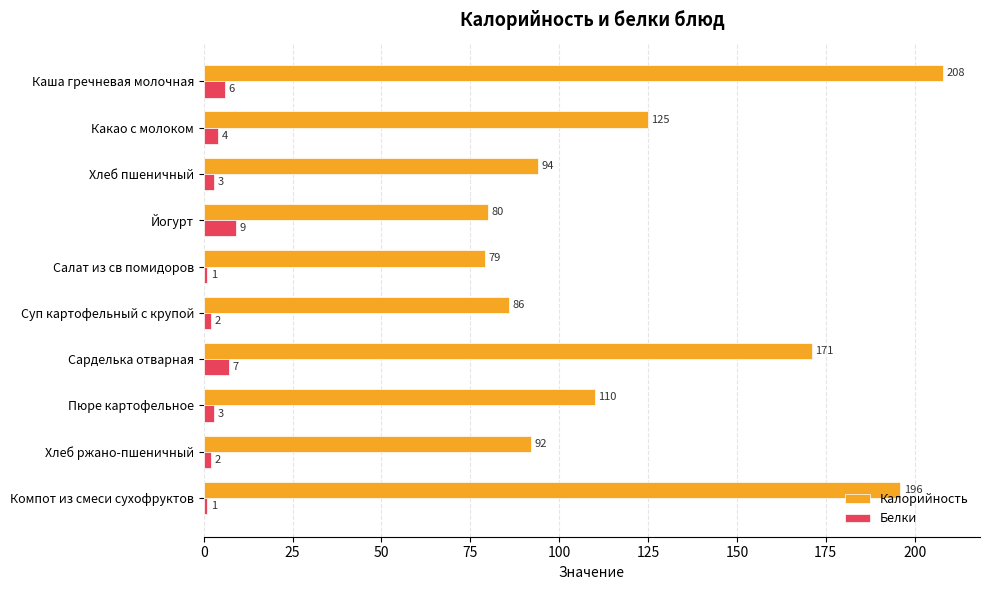

How many data points in Белки are less than 3?

4